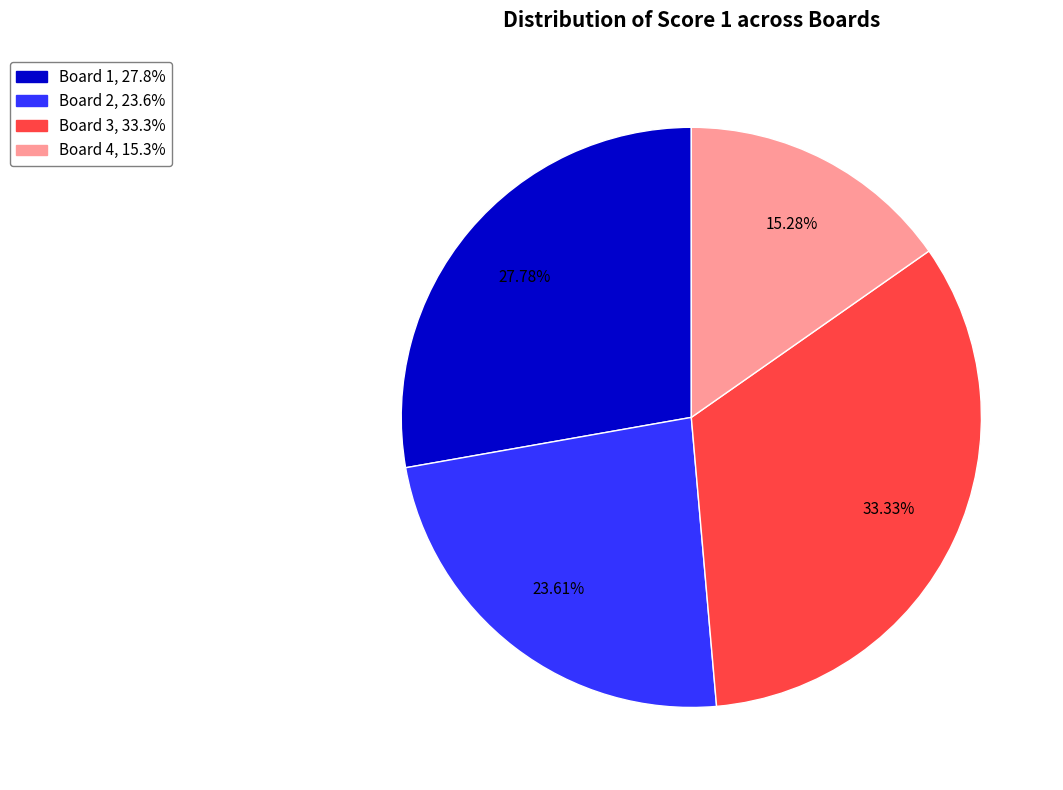

What is the smallest slice in the pie chart?

Board 4